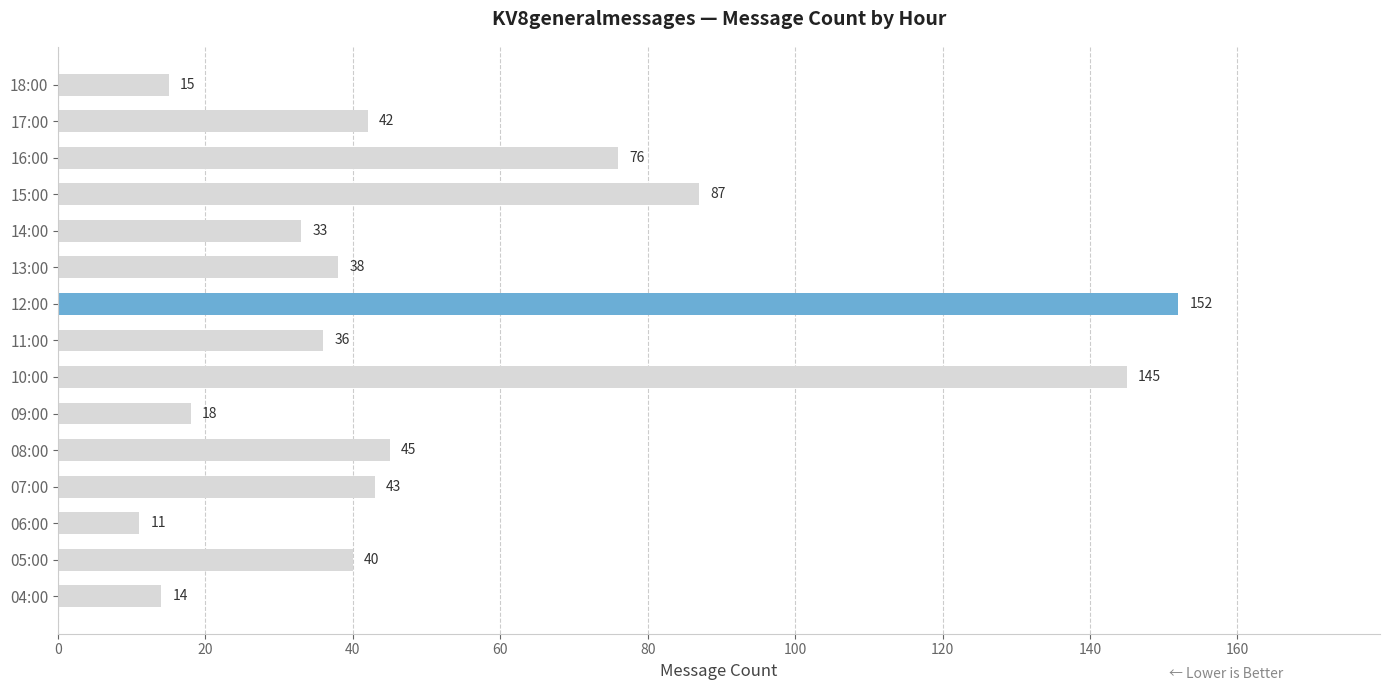

How many values are below 40?

7